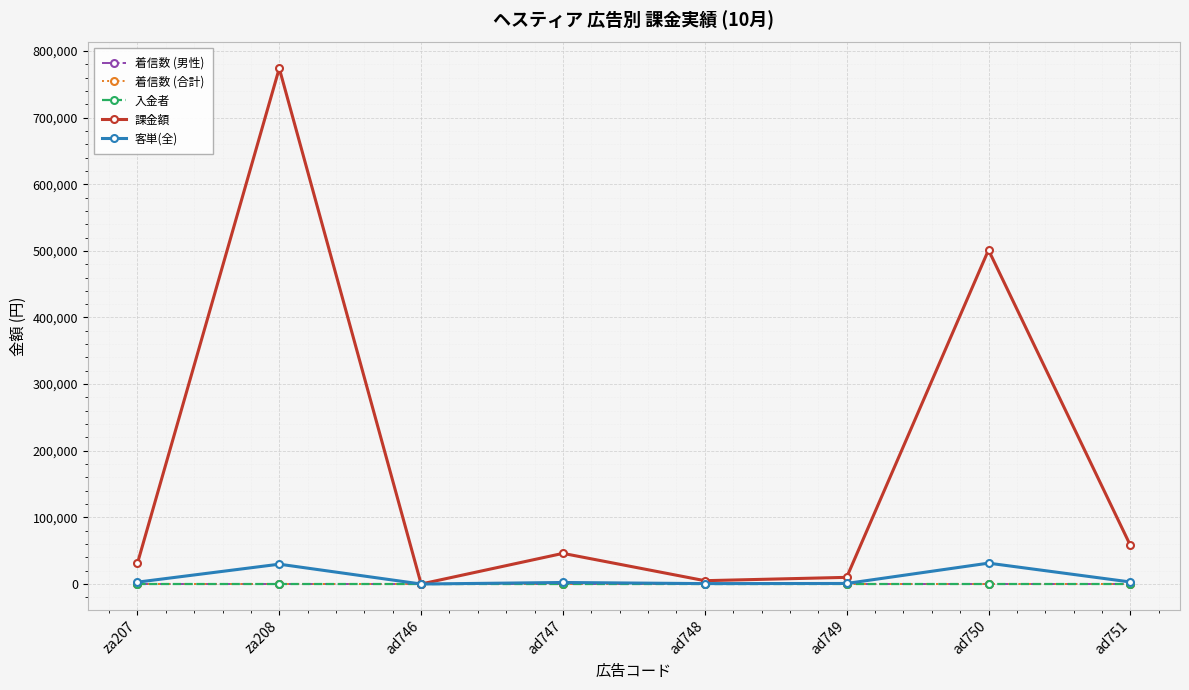

Does the chart have visible grid lines?

Yes